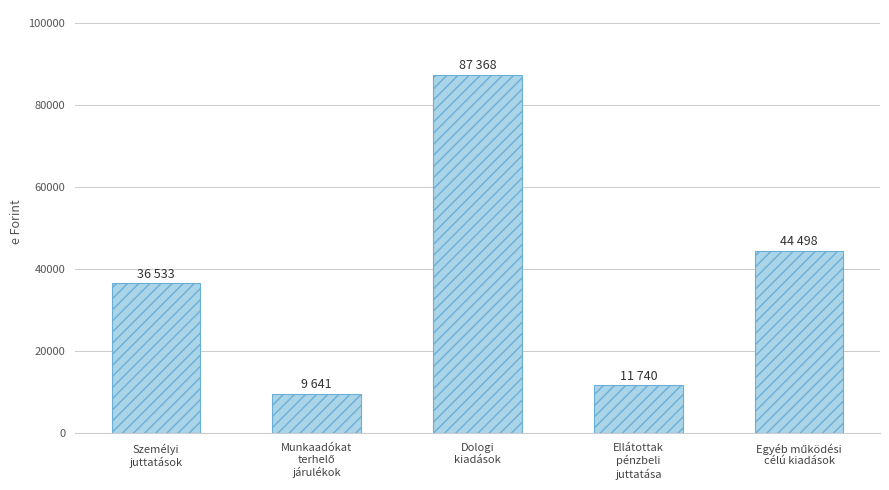

What is the value of the 1st bar from the left?

36533